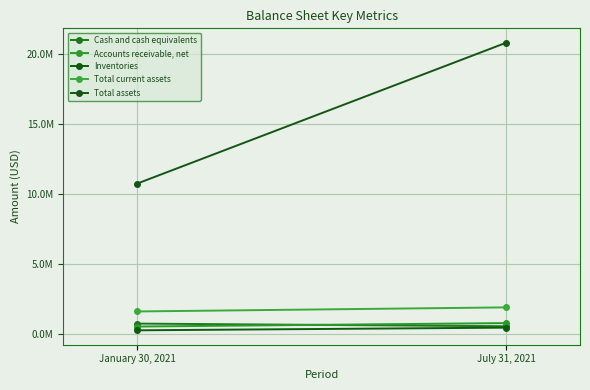

Reading left to right, transcribe all the data shown in this chart.

Cash and cash equivalents: 748467	559617
Accounts receivable, net: 536668	785611
Inventories: 268228	459532
Total current assets: 1617145	1908477
Total assets: 10764924	20838632